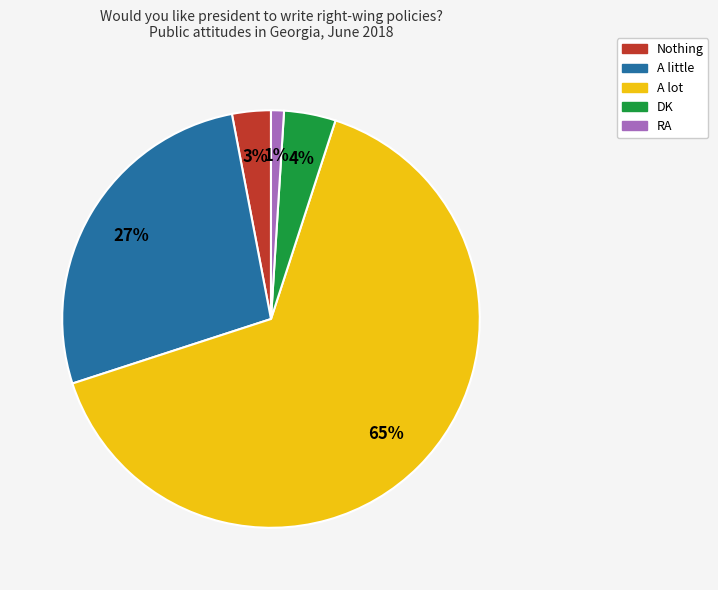

Is it true that Nothing is 3% of the pie?

True